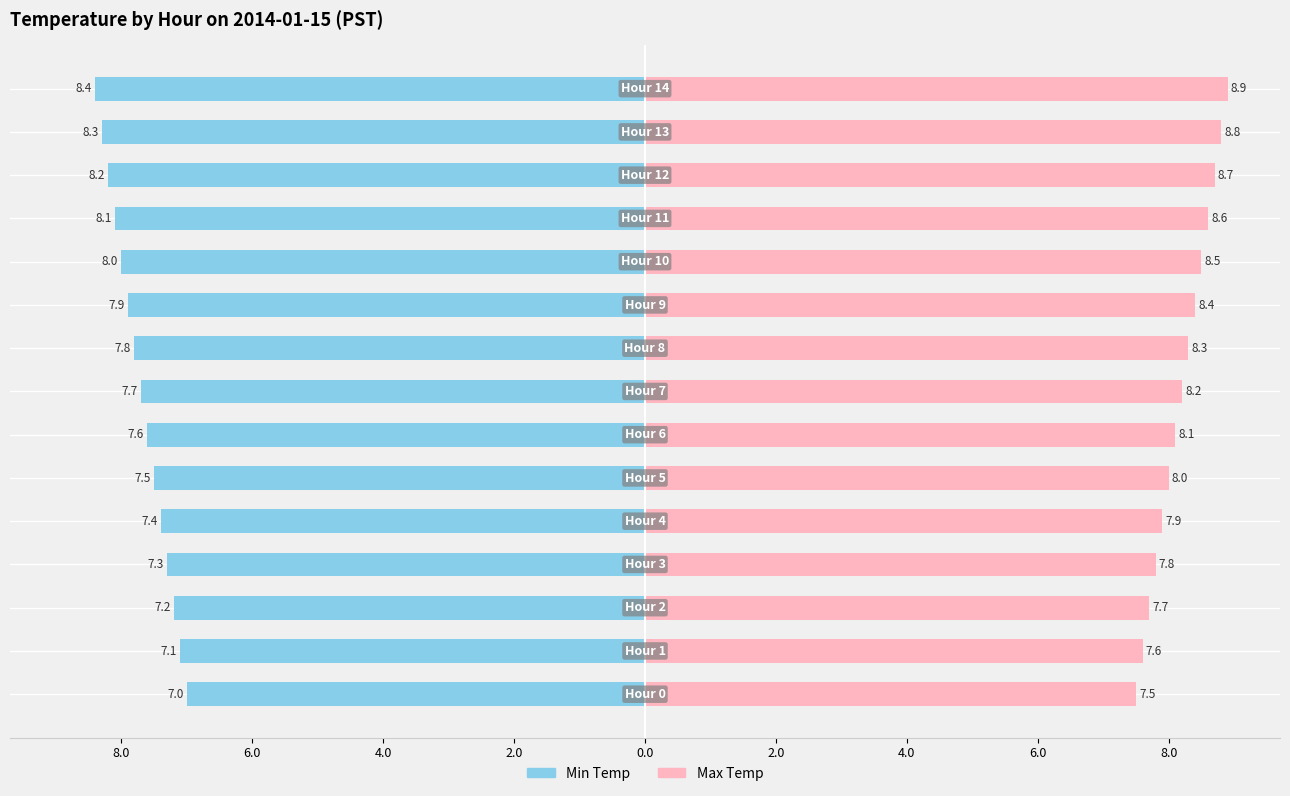

How many data points in Max Temp are above 8?

9